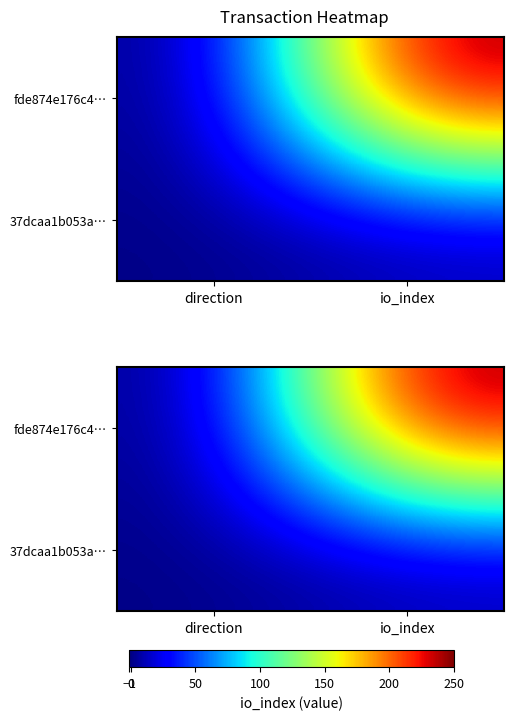

Which category has the highest value in the fde874e176c4… series?

io_index